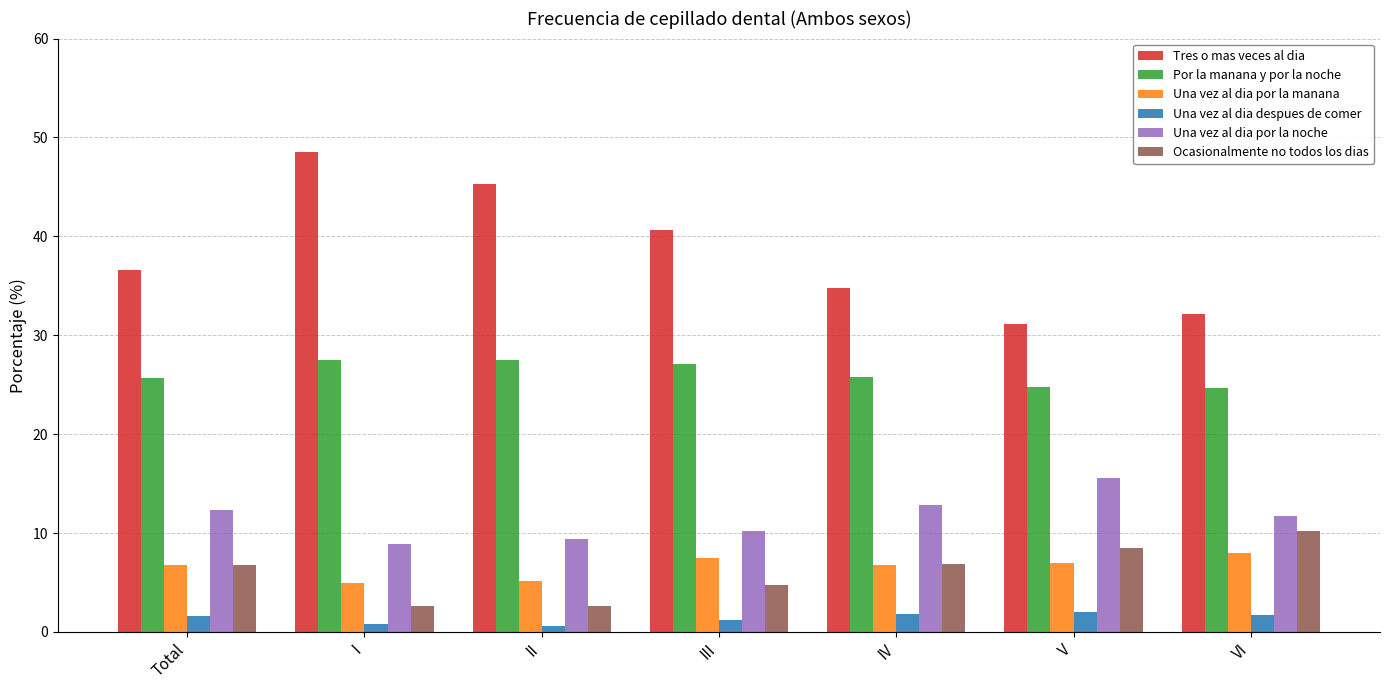

Which series has the widest spread of values?

Tres o mas veces al dia